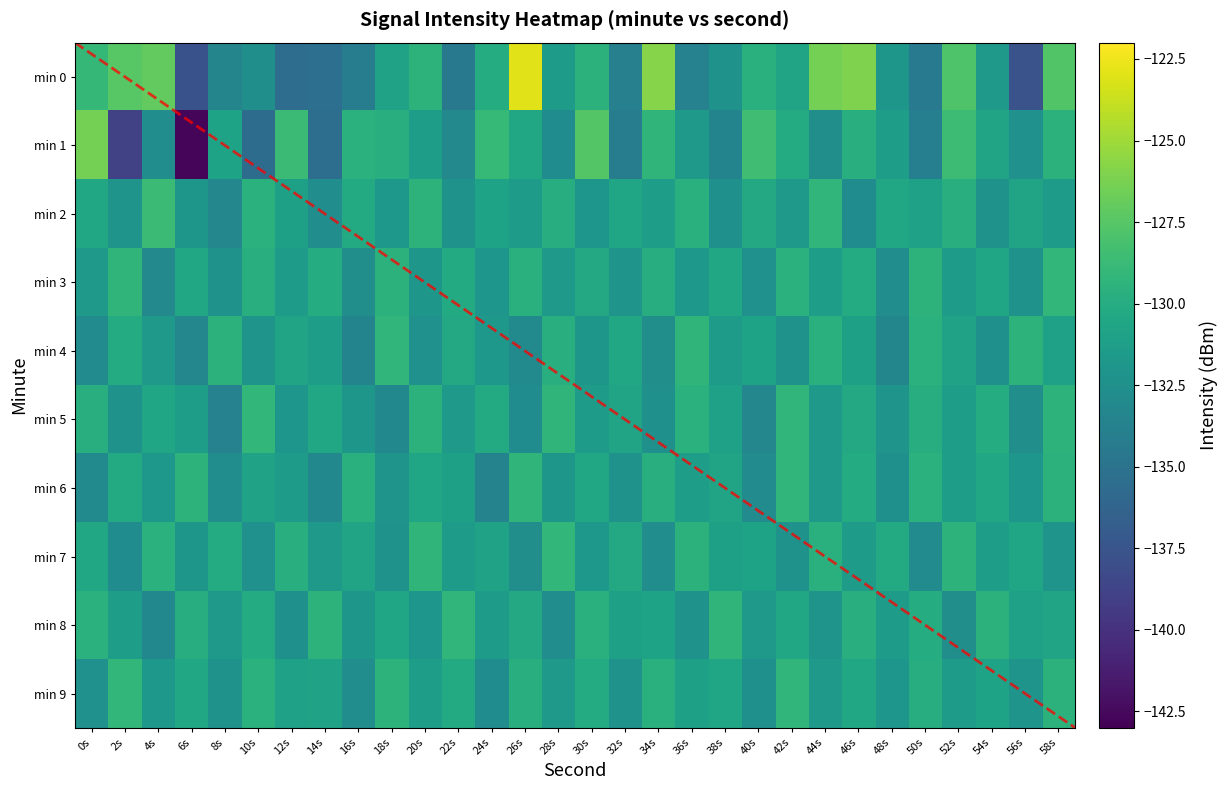

What is the sum of all 9 values?

-3928.6